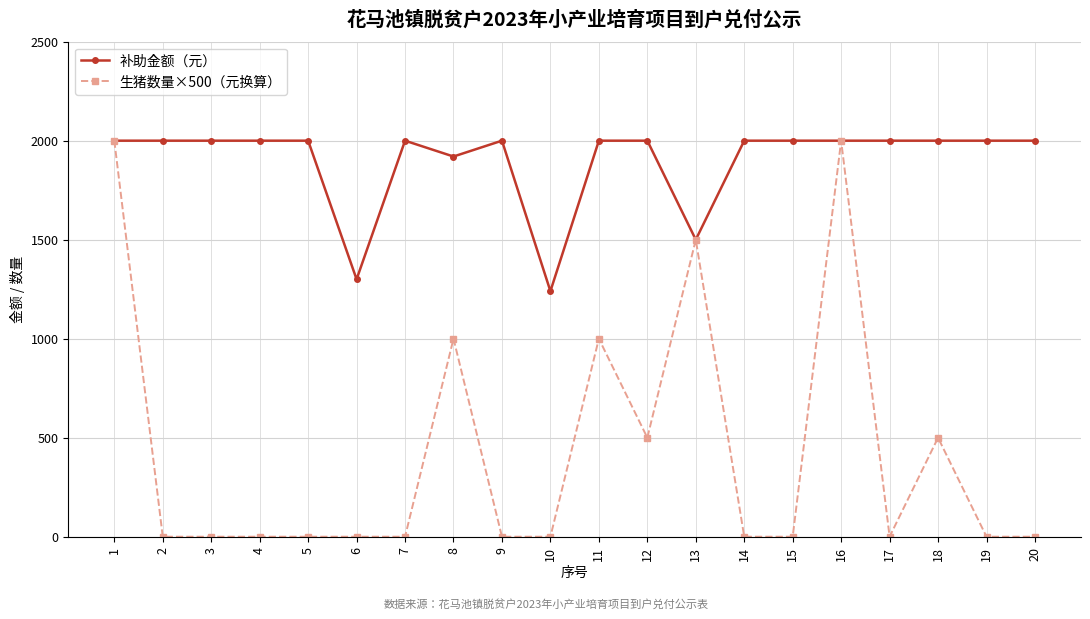

How many data points does each series have?

20